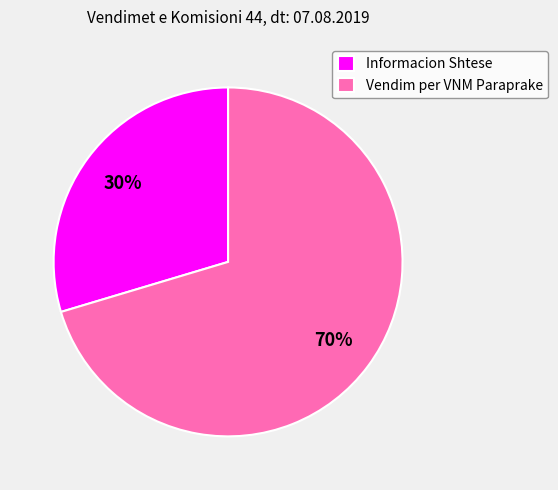

True or false: Informacion Shtese accounts for 18% of the total.

False